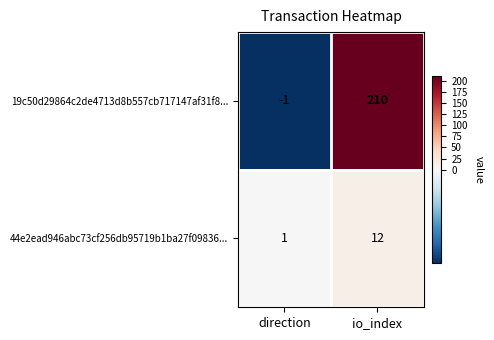

What is the difference between the maximum and minimum values in the 44e2ead946abc73cf256db95719b1ba27f09836... series?

11